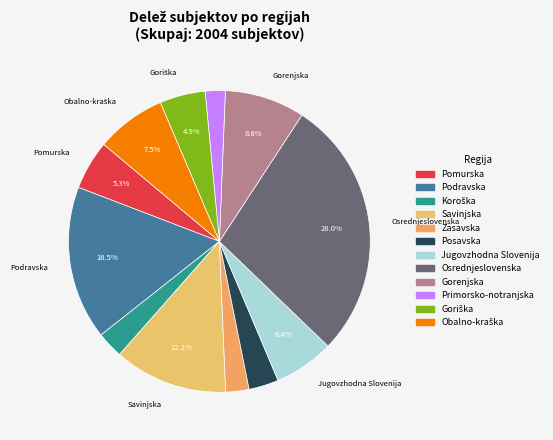

Is it true that Jugovzhodna Slovenija is 6% of the pie?

True